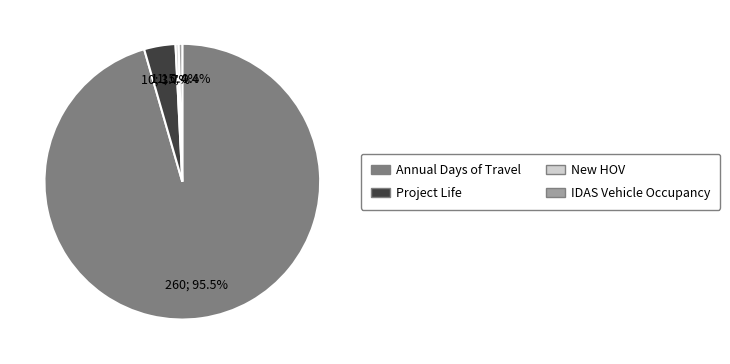

What percentage do New HOV and IDAS Vehicle Occupancy together represent?

0.8%